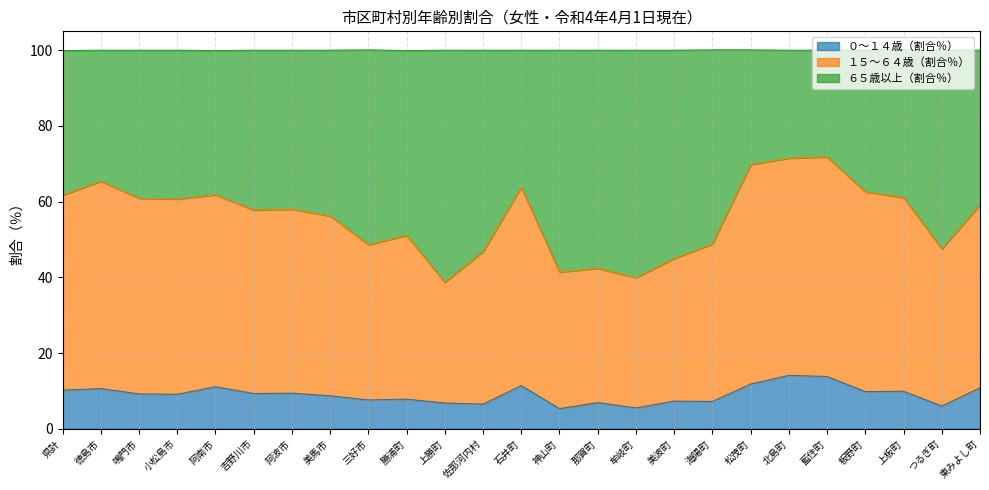

The value of ０～１４歳（割合％） at 松茂町 is 11.8. True or false?

True